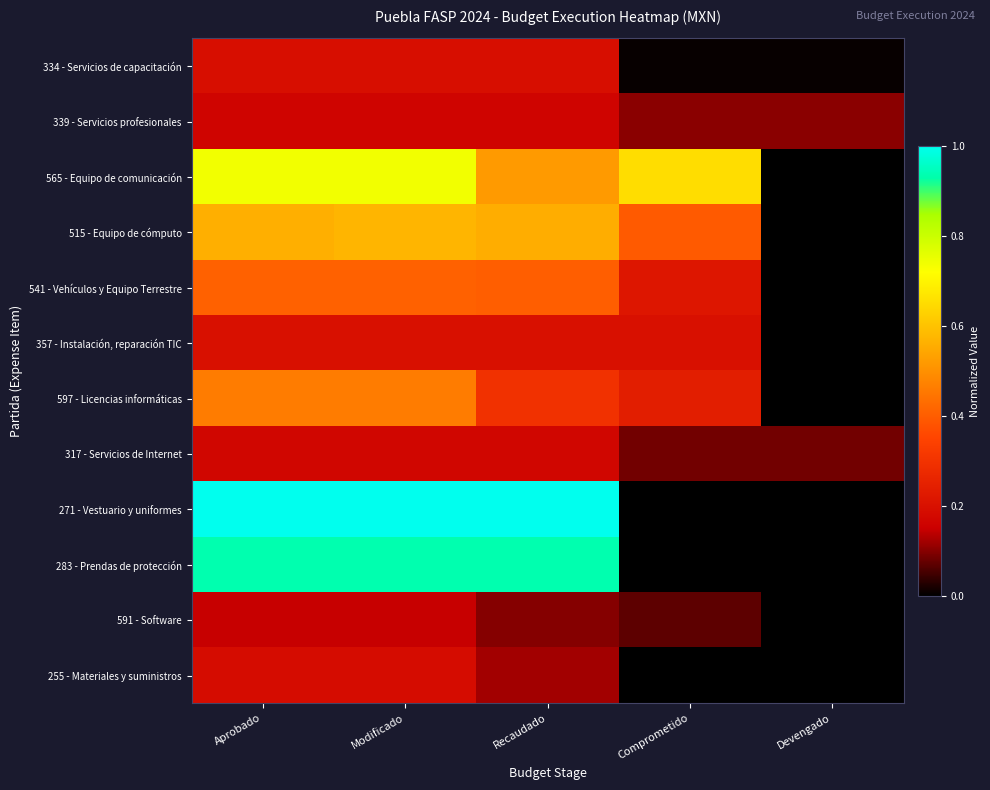

Count the number of data series in this chart.

12